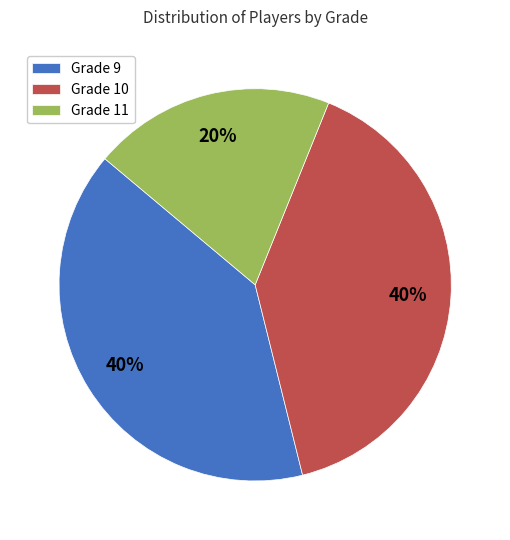

What is the ratio of the value at Grade 11 to the value at Grade 10?

0.5